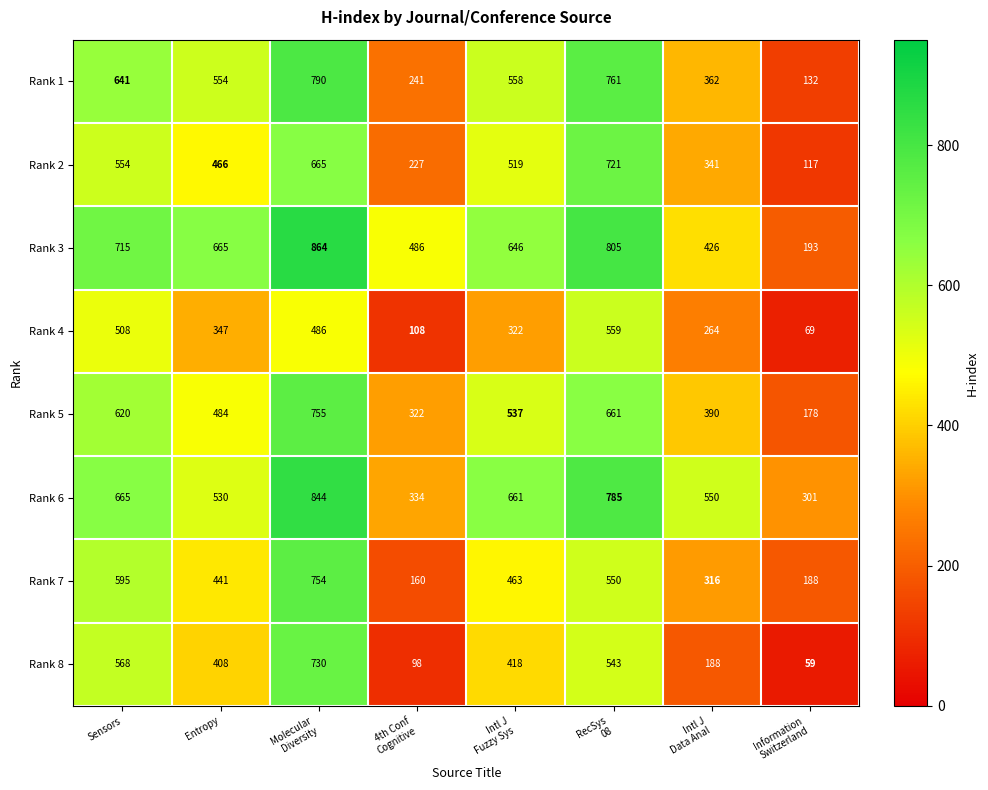

What is the average value of the Rank 2 series?

451